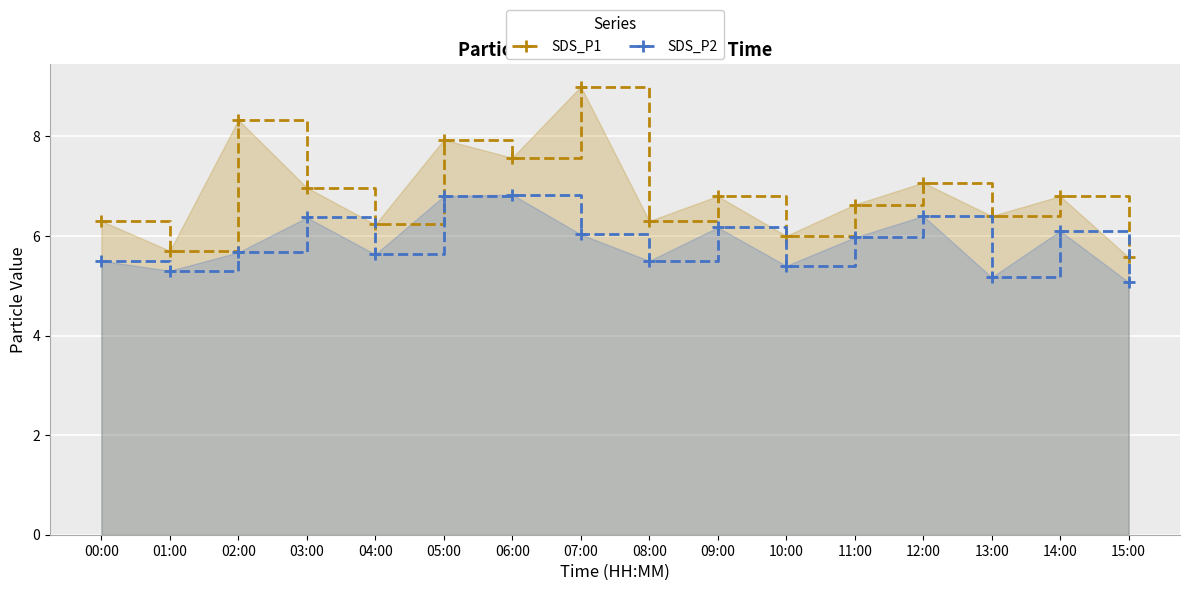

What is the approximate value of SDS_P1 at 05:00?

7.9